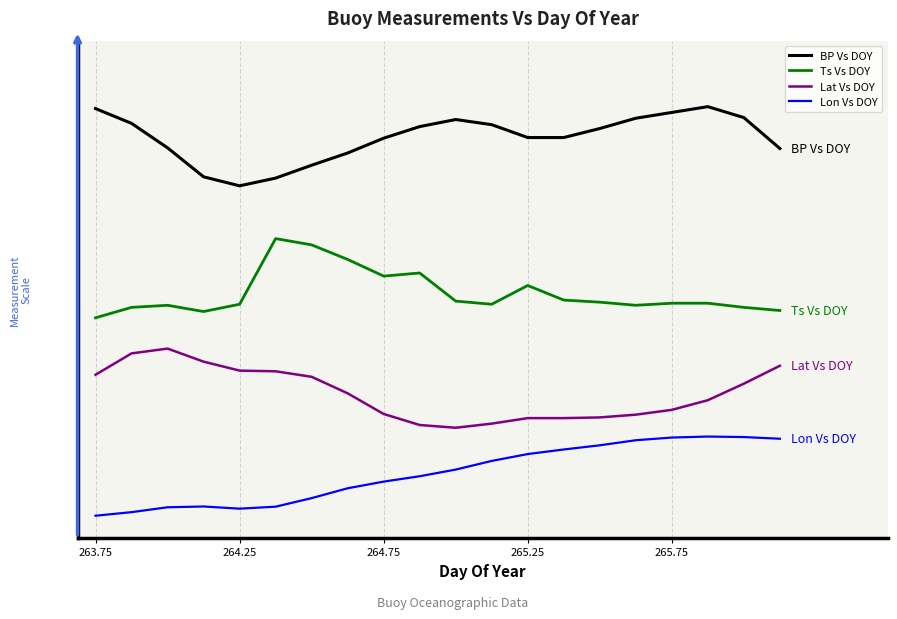

Does the chart display data point markers on the line(s)?

No